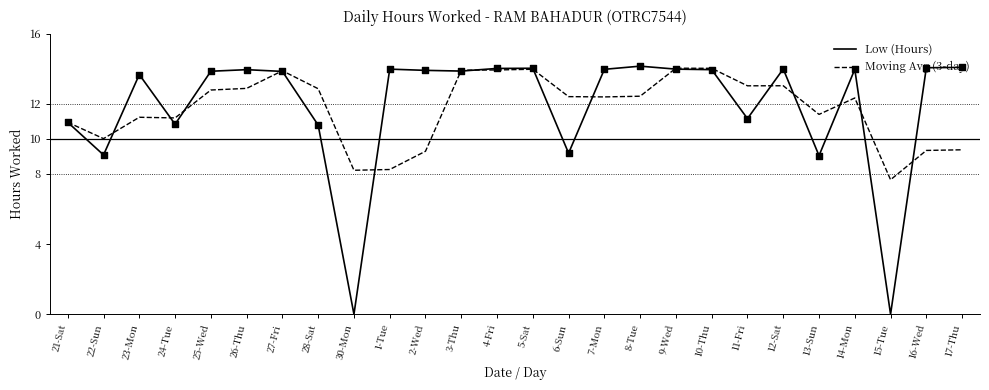

Is the value of Low (Hours) at 17-Thu greater than the value of Moving Avg (3-day) at 8-Tue?

Yes